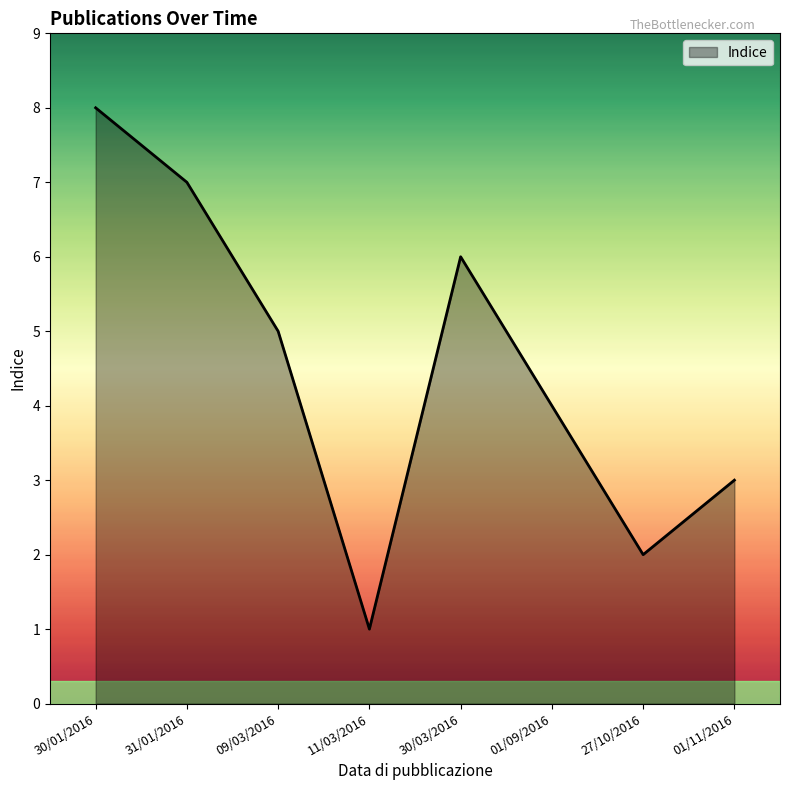

Which has a higher value, 31/01/2016 or 11/03/2016?

31/01/2016